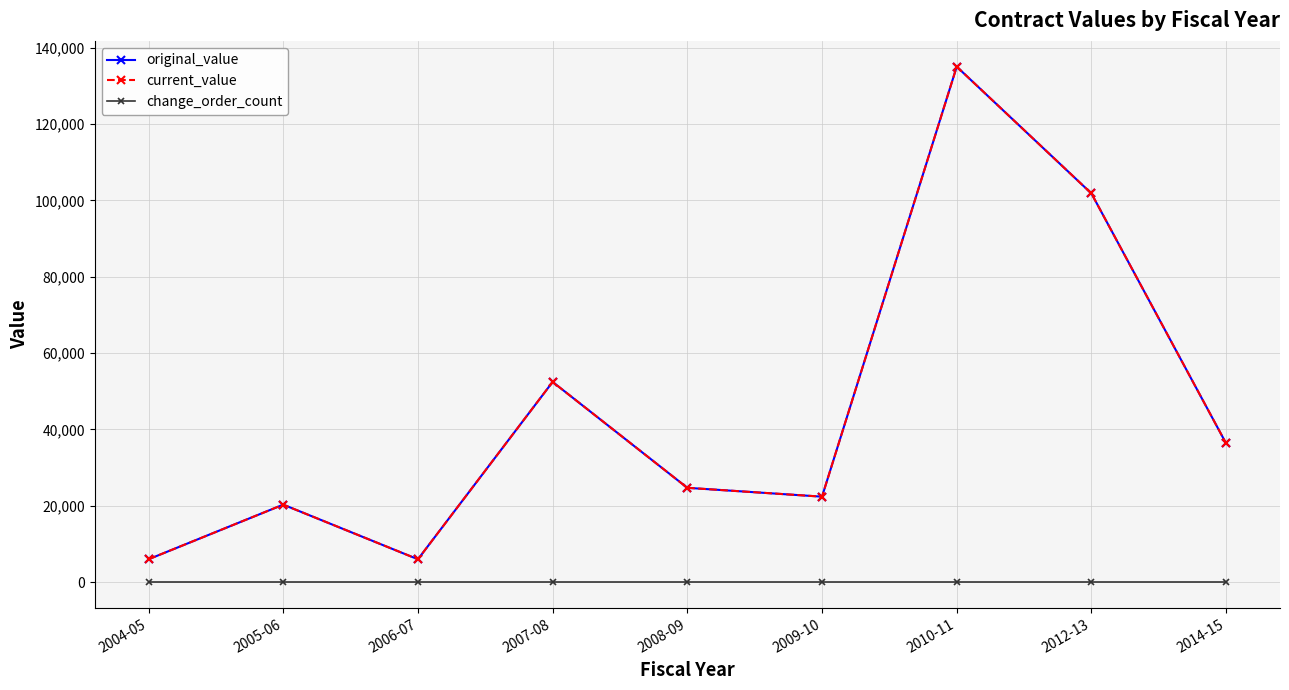

What value does the current_value series have at 2012-13?

101800.0